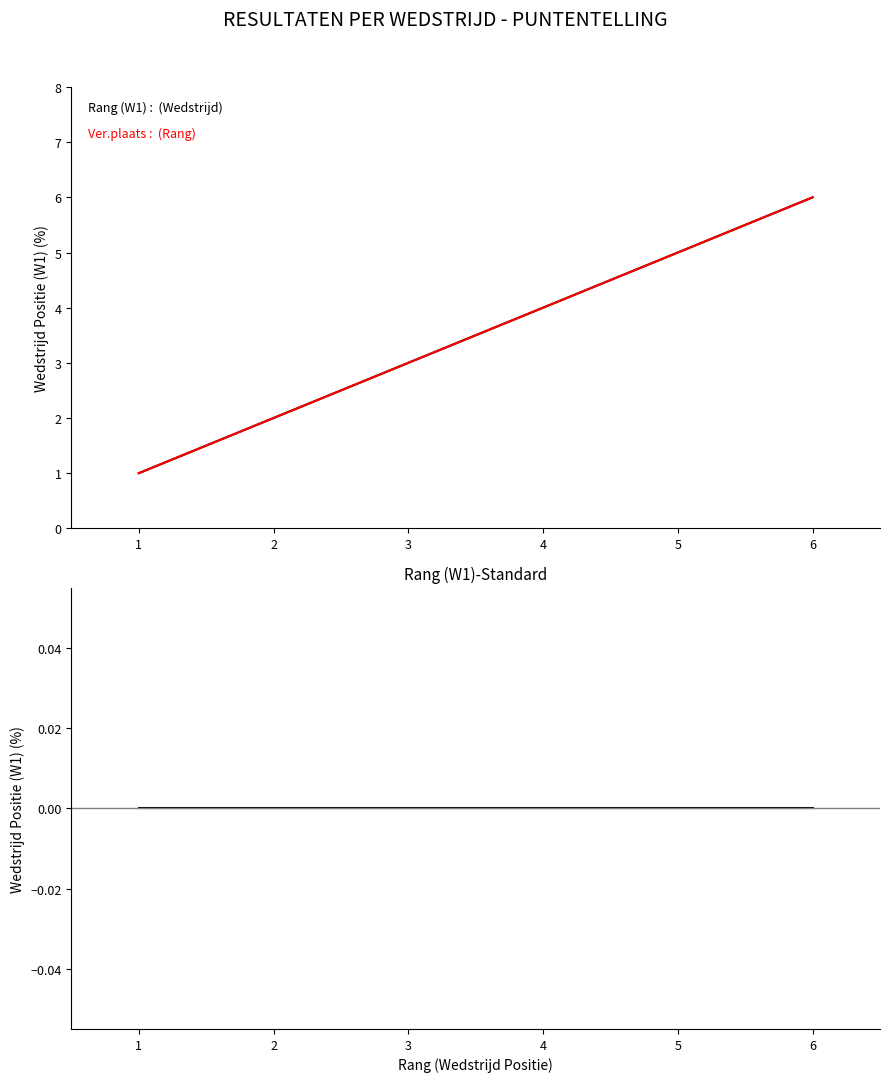

Reading left to right, extract all data points from this chart.

Rang (W1): 1=1	2=2	3=3	4=4	5=5	6=6
Ver.plaats: 1=1	2=2	3=3	4=4	5=5	6=6
Rang (W1)-Ver.plaats: 1=0	2=0	3=0	4=0	5=0	6=0